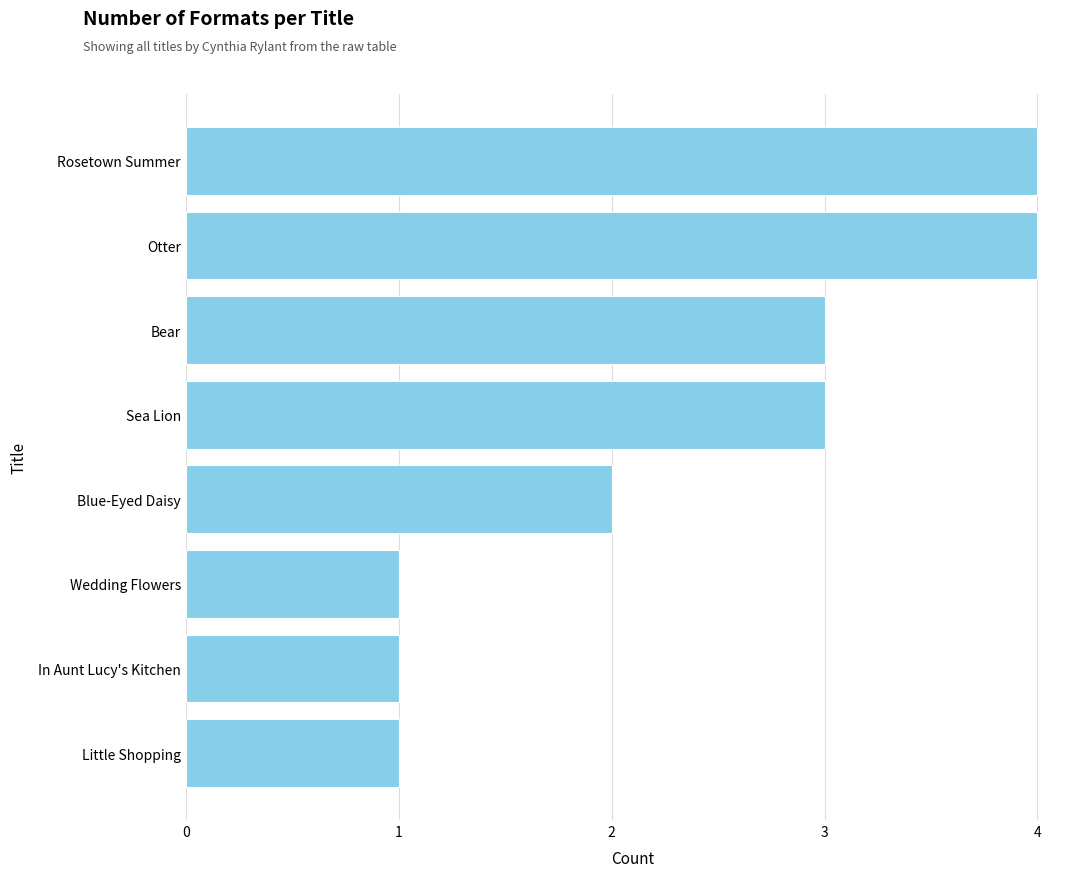

The value at Otter is 2. True or false?

False